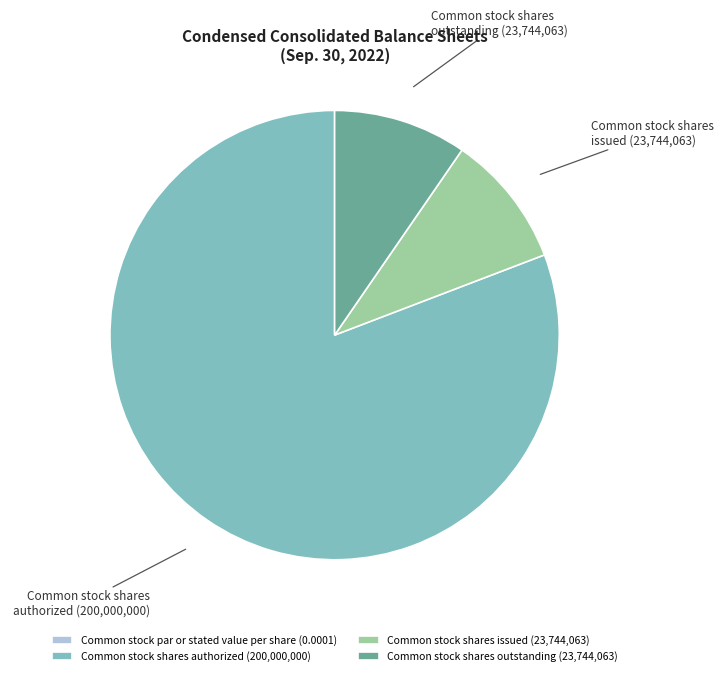

Combined, do Common stock shares outstanding (23,744,063) and Common stock shares authorized (200,000,000) account for over 50%?

Yes